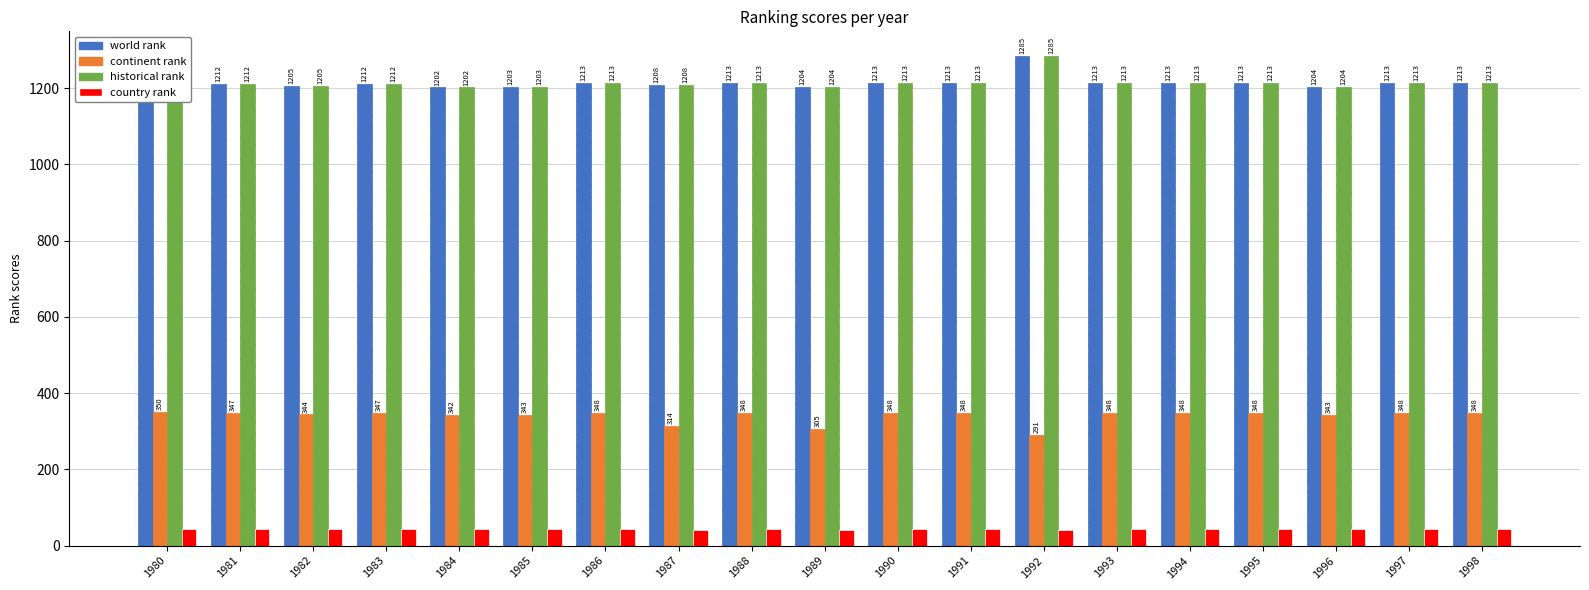

What is the difference between the highest and lowest values at 1983?

1169